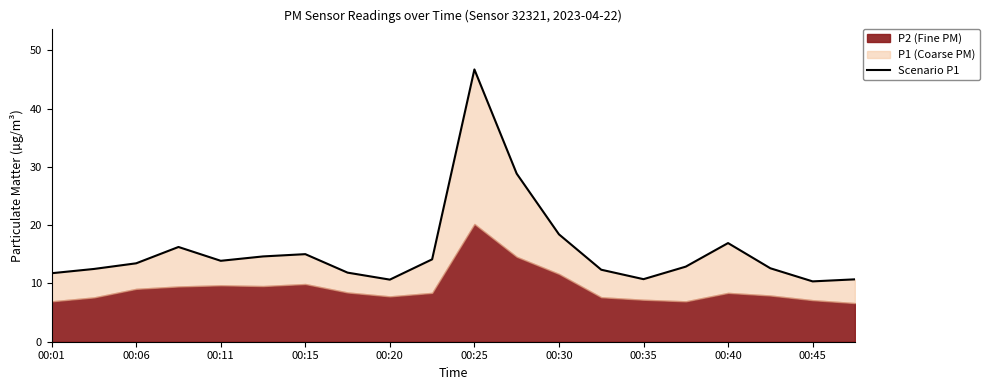

Reading right to left, list all the values displayed in this chart.

10.7	10.3	12.6	16.9	12.9	10.7	12.3	18.4	28.8	46.7	14.1	10.7	11.8	15.0	14.6	13.9	16.2	13.4	12.5	11.8